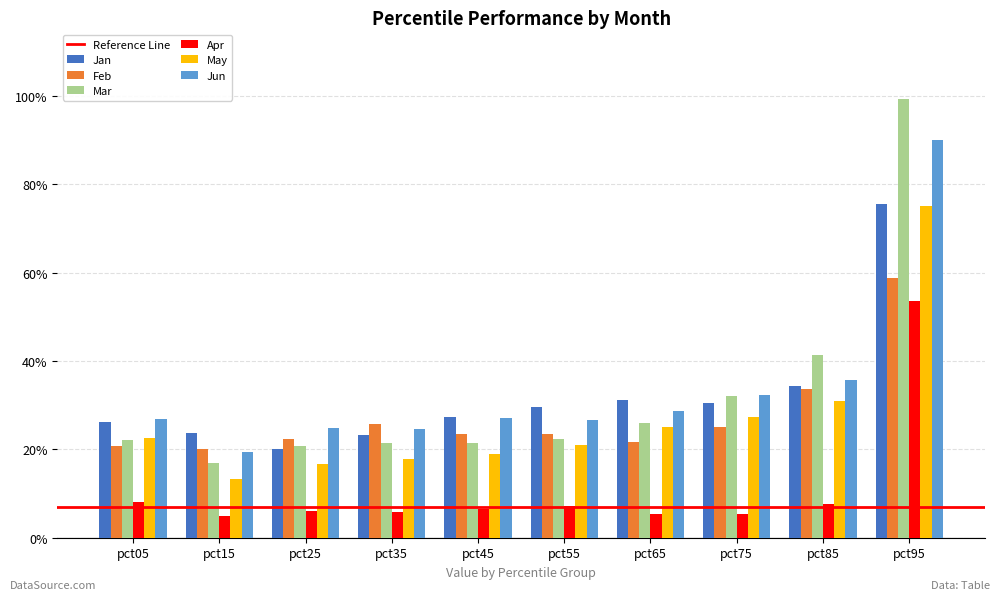

Are the bars grouped side by side (vs. stacked)?

Yes